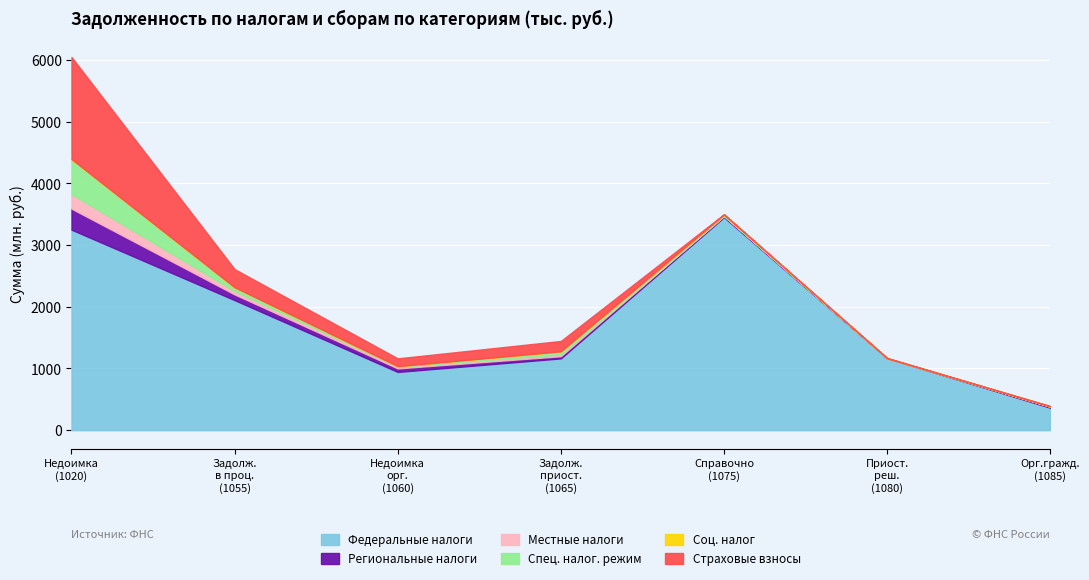

What is the highest value of the Федеральные налоги series?

3453.0